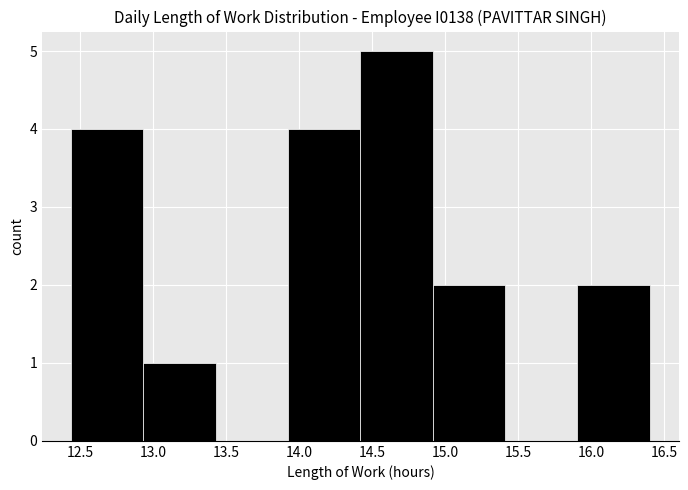

Reading left to right, list every bar in this chart as the range it spans on the x-axis followed by its height. Neither the bar edges nor the heights are printed on the chart, so give them approximately, as read against the axes.

12.440 to 12.935: 4
12.935 to 13.430: 1
13.430 to 13.925: 0
13.925 to 14.420: 4
14.420 to 14.915: 5
14.915 to 15.410: 2
15.410 to 15.905: 0
15.905 to 16.400: 2